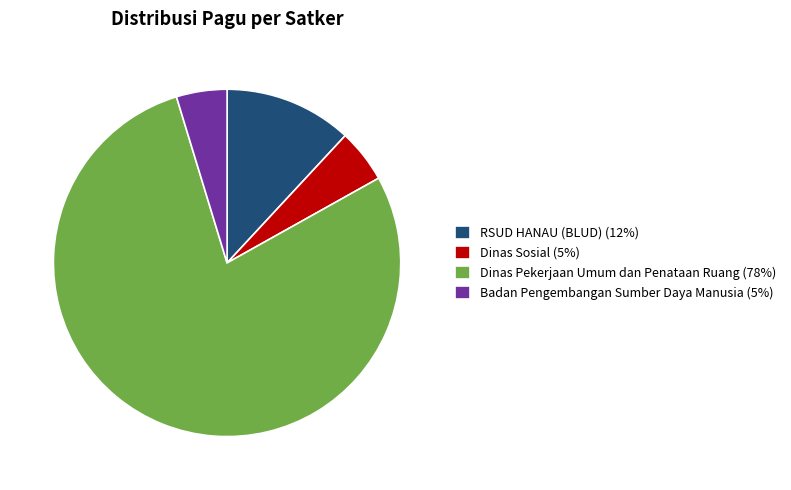

True or false: Badan Pengembangan Sumber Daya Manusia (5%) accounts for 5% of the total.

True